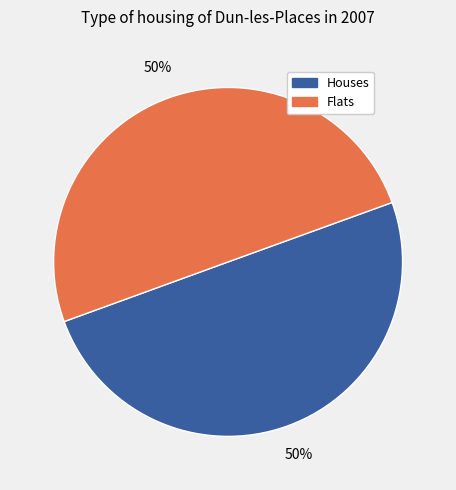

What percentage is the Flats slice, to the nearest percent?

50%